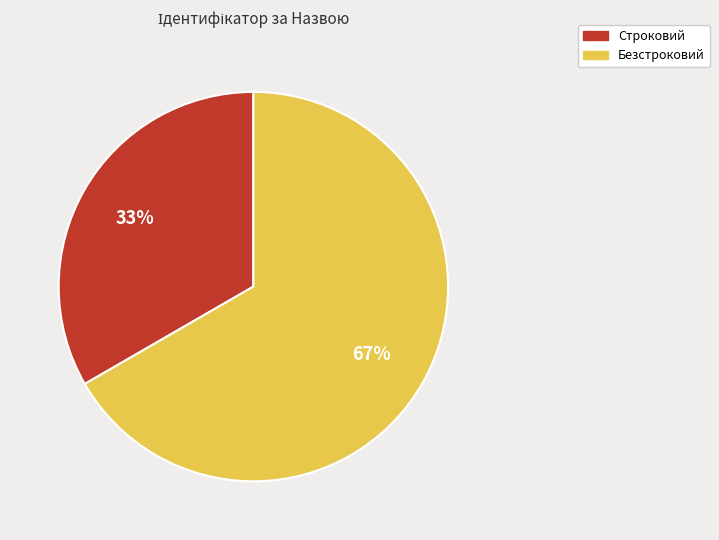

Is there a majority slice in this chart?

Yes